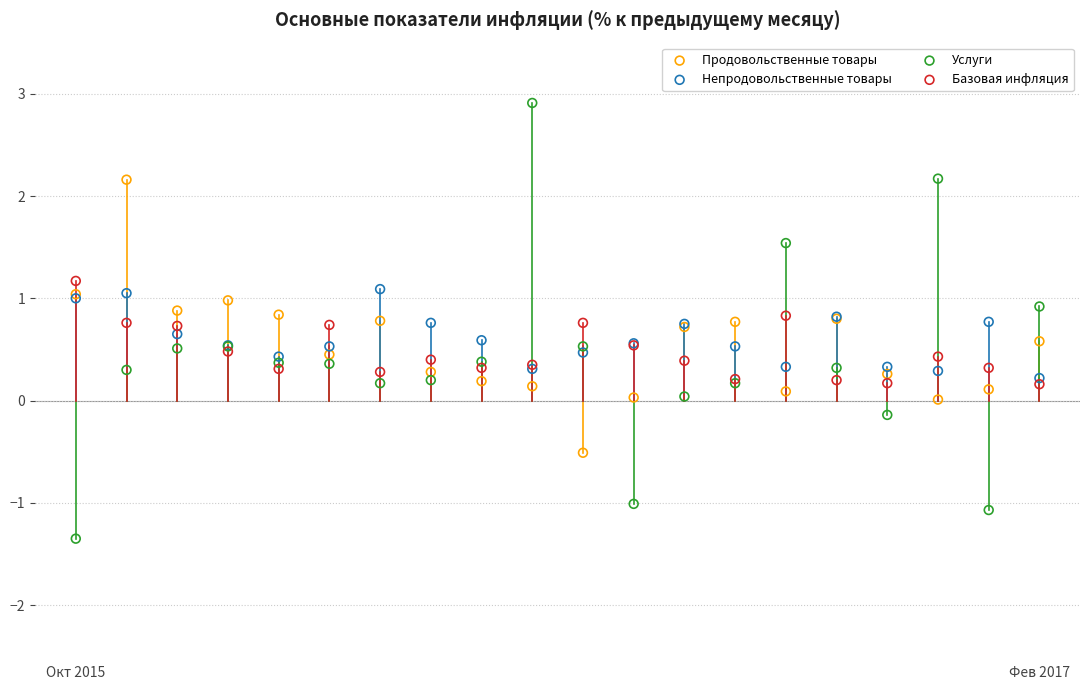

Which series contains the lowest Y value?

Услуги